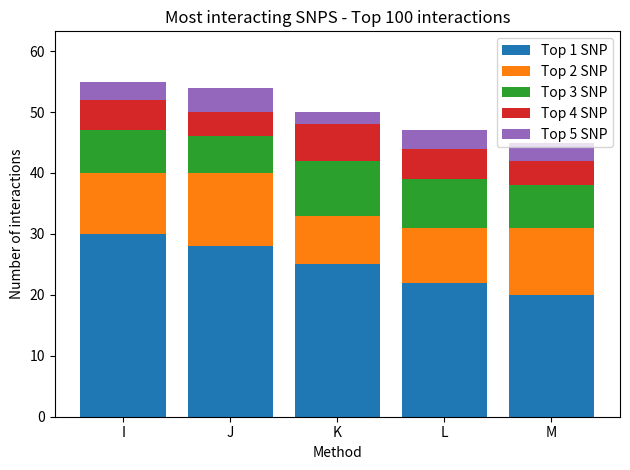

What is the total value across all series at L?

47